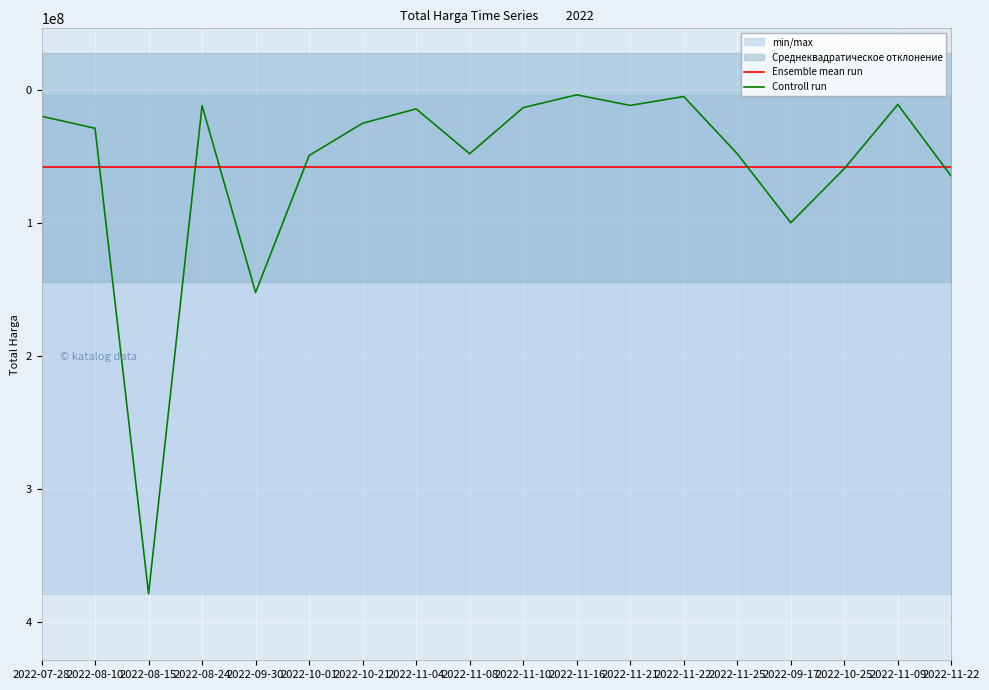

Between 2022-10-01 and 2022-11-16, which series saw the biggest shift?

Controll run